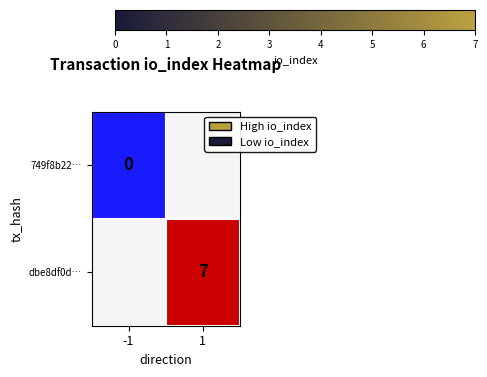

Is it true that dbe8df0d… equals 12 at 1?

False